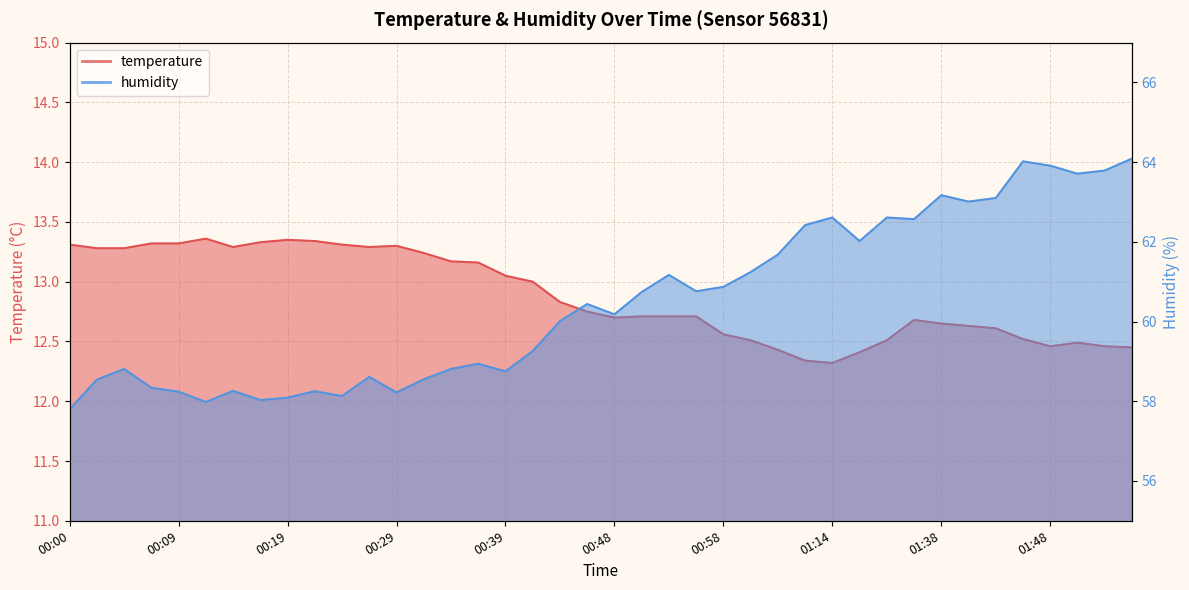

What is the difference between the second highest and second lowest values in the temperature series?

1.0